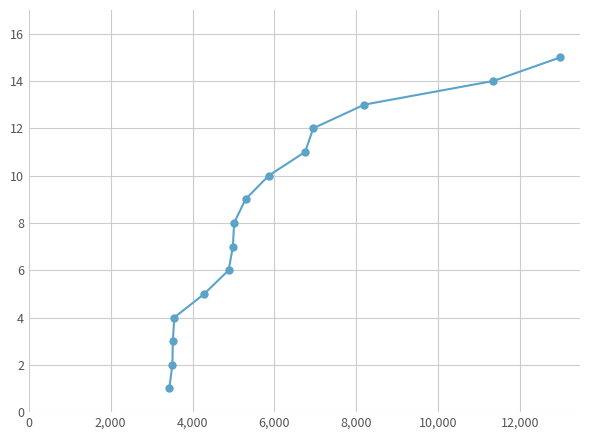

True or false: there are more than 2 points higher than both neighbors.

False